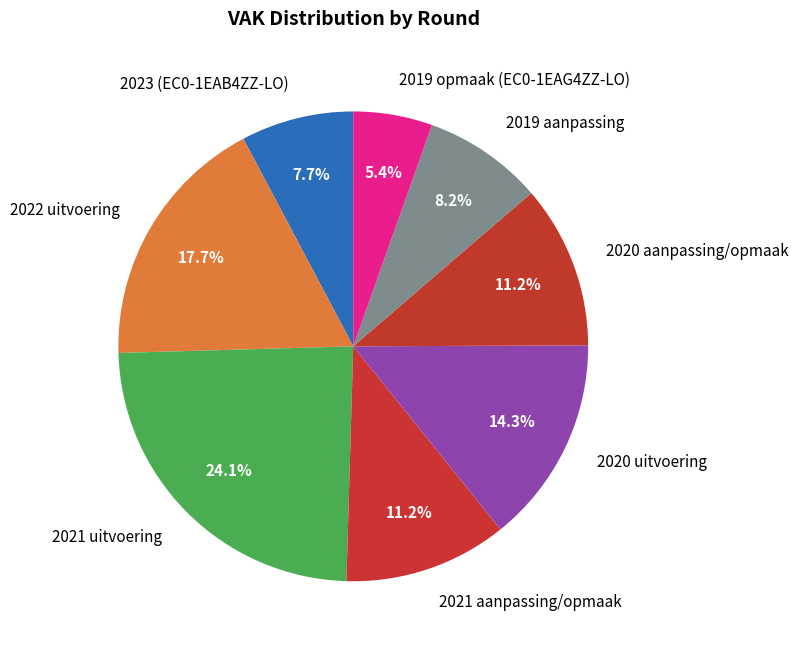

How much of the chart is everything except 2019 opmaak (EC0-1EAG4ZZ-LO)?

94.6%